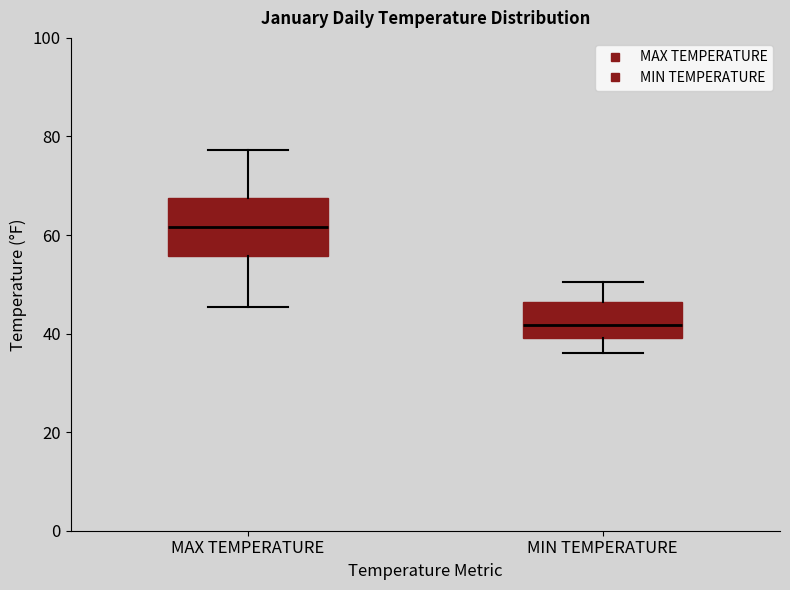

Reading left to right, transcribe this box plot: for each box, give where its median line is, the range the box spans, and where its two whiskers end, as read against the y-axis. The values are not printed on the chart, so give them approximately, as read against the axis.

MAX TEMPERATURE: median 62, box 56 to 68, whiskers 46 to 78
MIN TEMPERATURE: median 42, box 40 to 46, whiskers 36 to 50